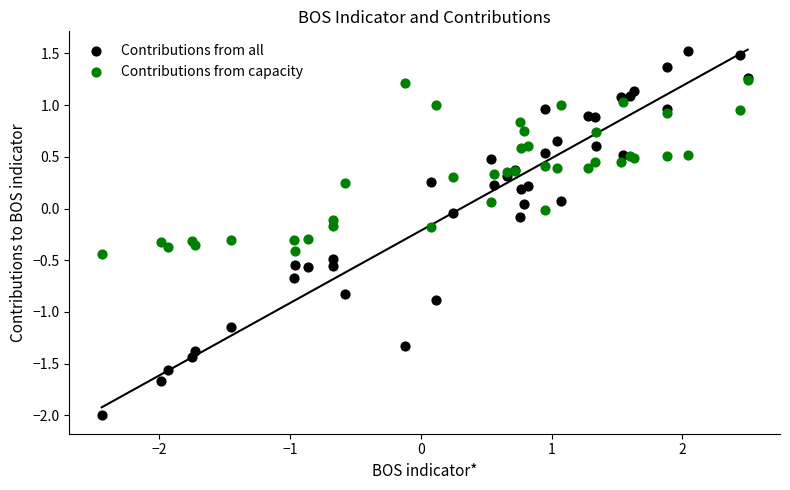

Which series contains the lowest Y value?

Contributions from all